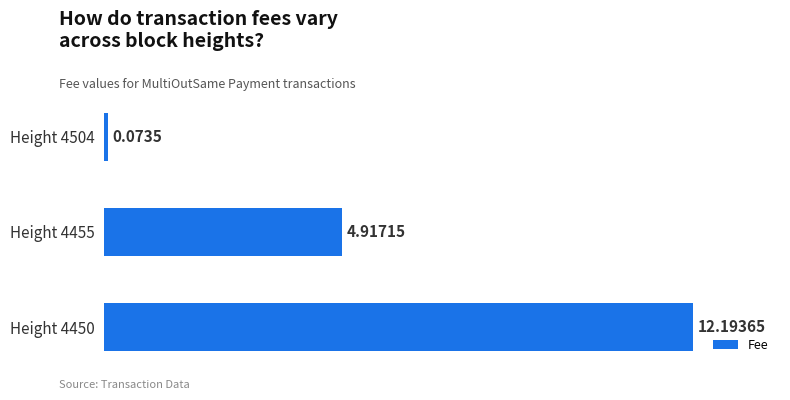

List the labels in order of value, largest first.

Height 4450, Height 4455, Height 4504